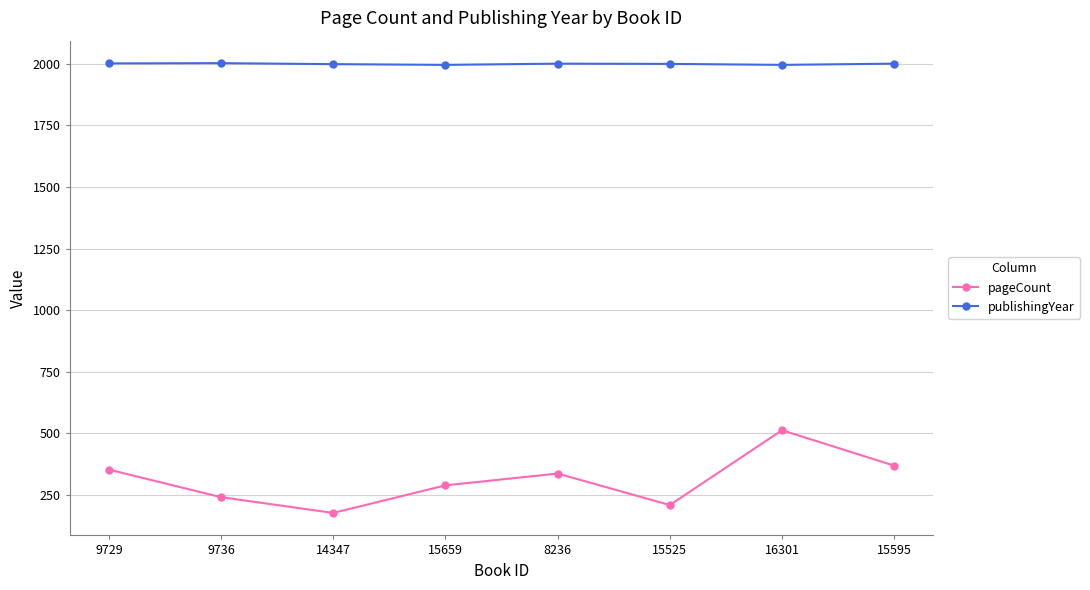

What is the maximum value shown in the chart?

2003